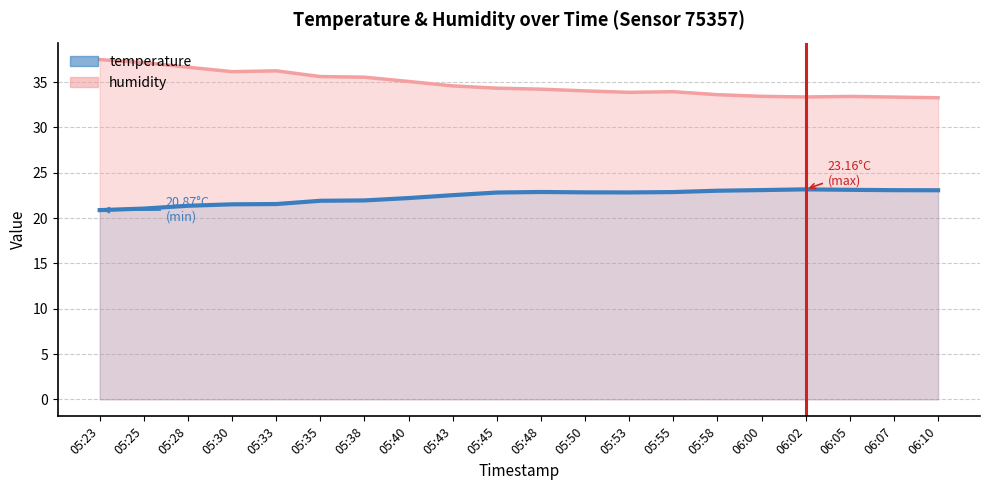

Count the number of data series in this chart.

2